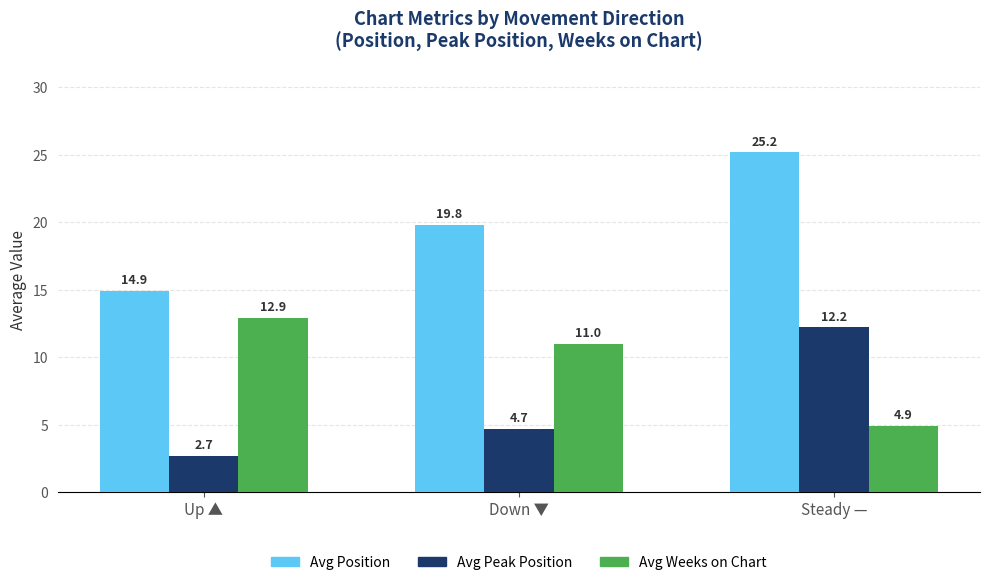

What position from the left is Steady —?

3